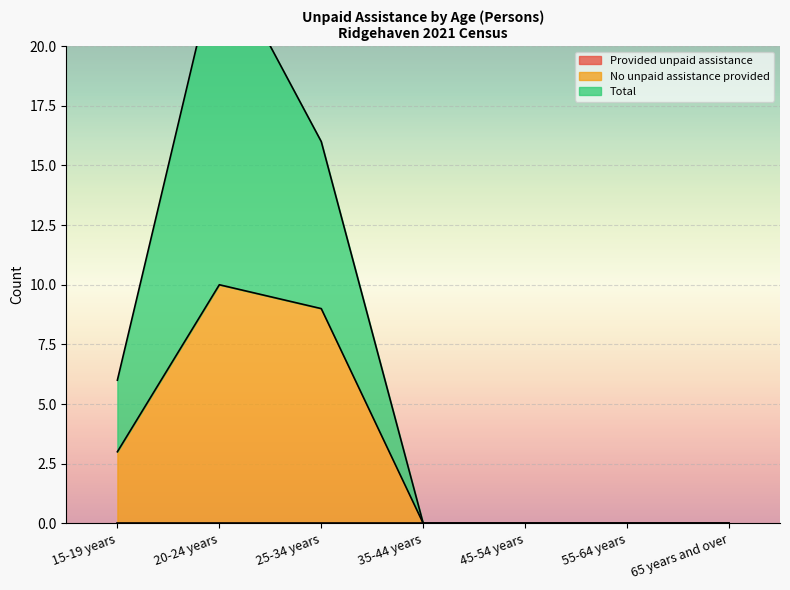

What is the highest value of the No unpaid assistance provided series?

10